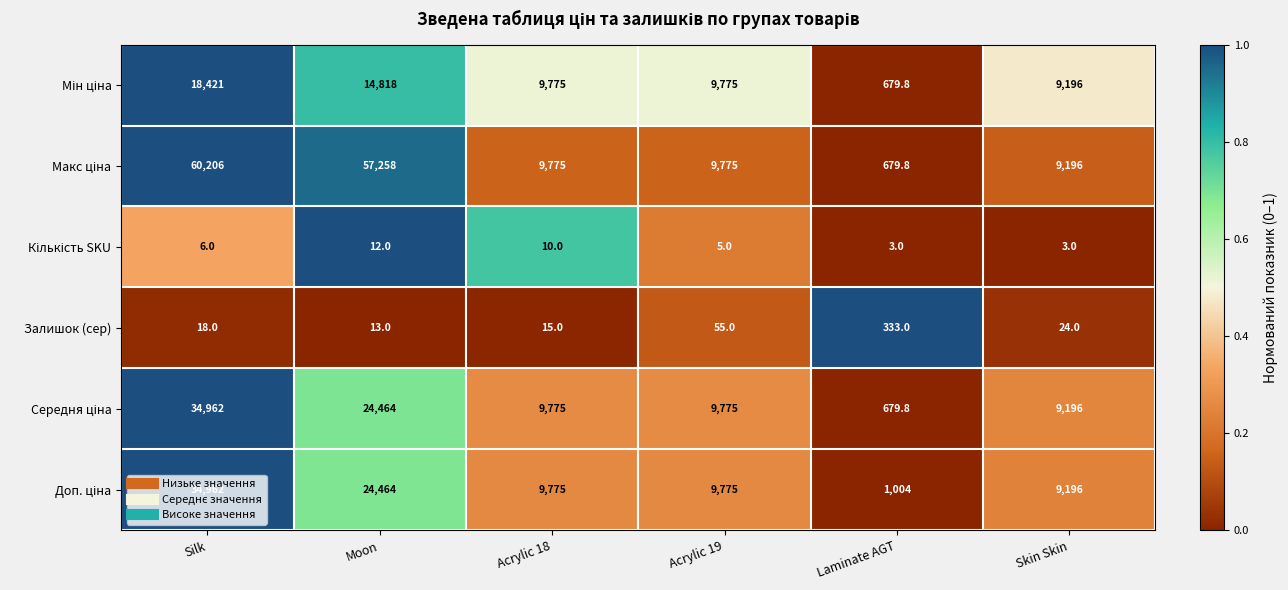

What is the sum of the Залишок (сер) values at Acrylic 18 and Silk?

33.0